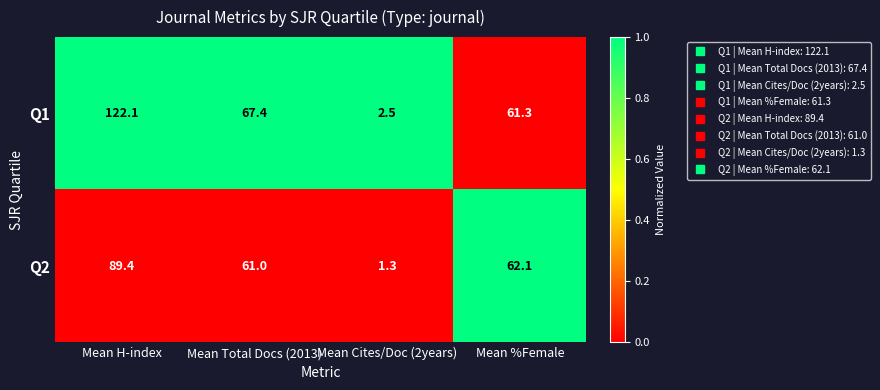

List the series in order of their overall mean, lowest first.

Q2, Q1